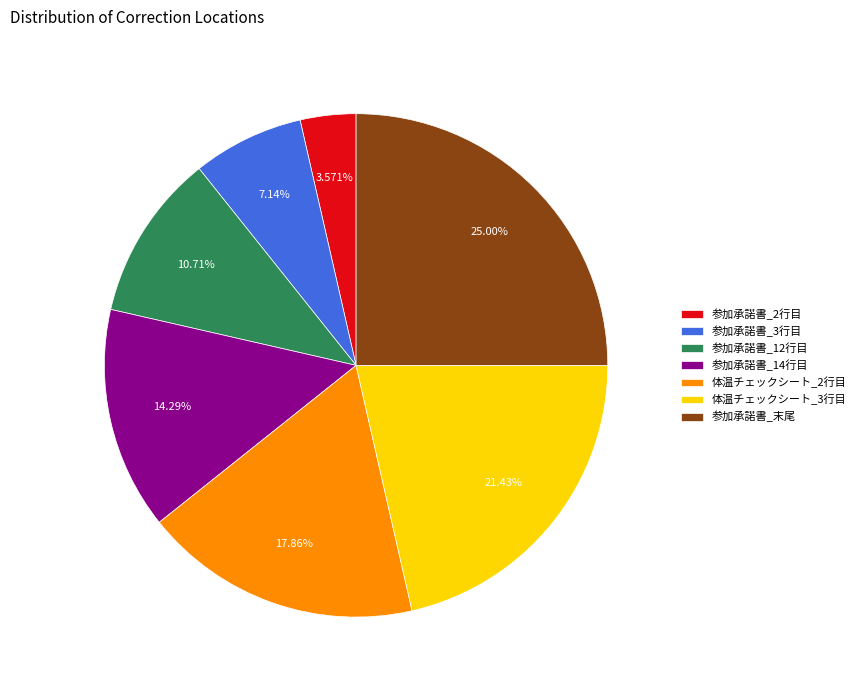

Rank the categories by value from highest to lowest.

参加承諾書_末尾, 体温チェックシート_3行目, 体温チェックシート_2行目, 参加承諾書_14行目, 参加承諾書_12行目, 参加承諾書_3行目, 参加承諾書_2行目